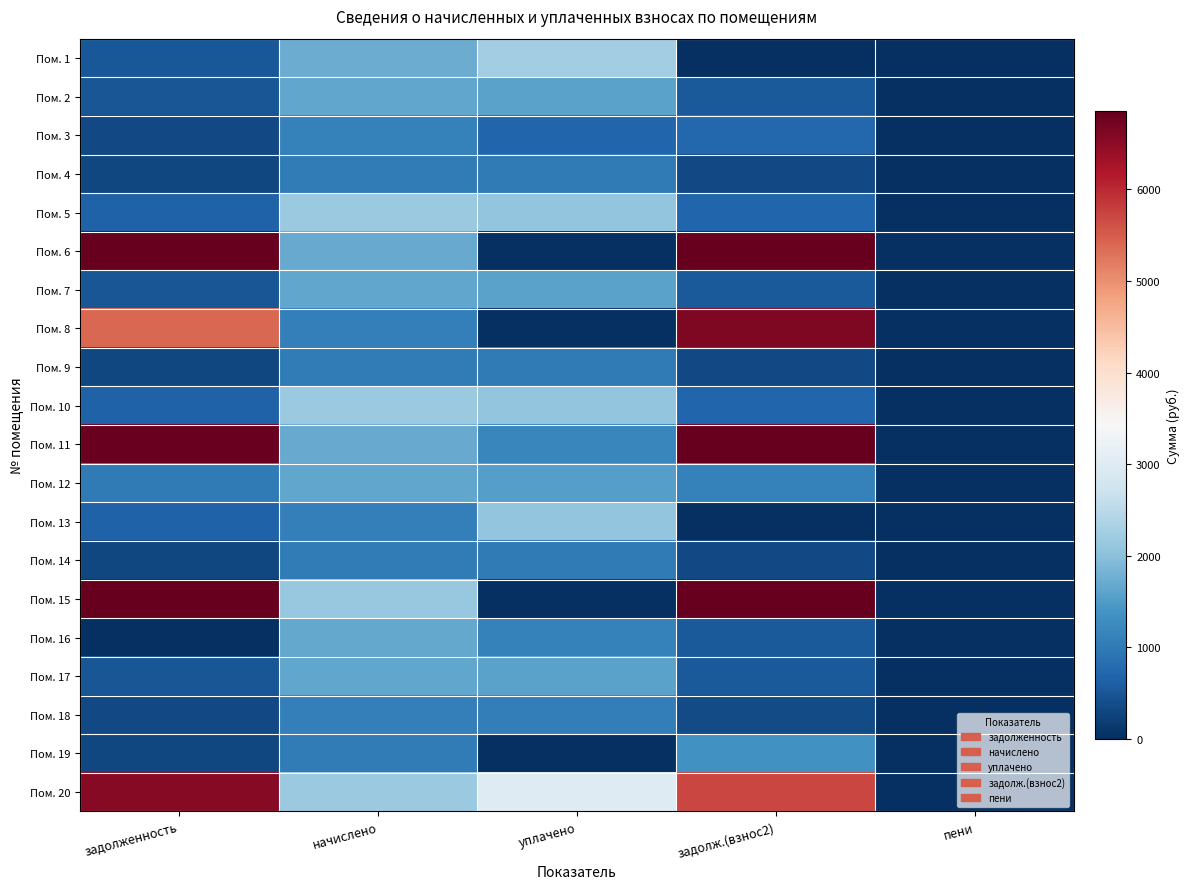

Which category has the lowest value across all series?

задолж.(взнос2)